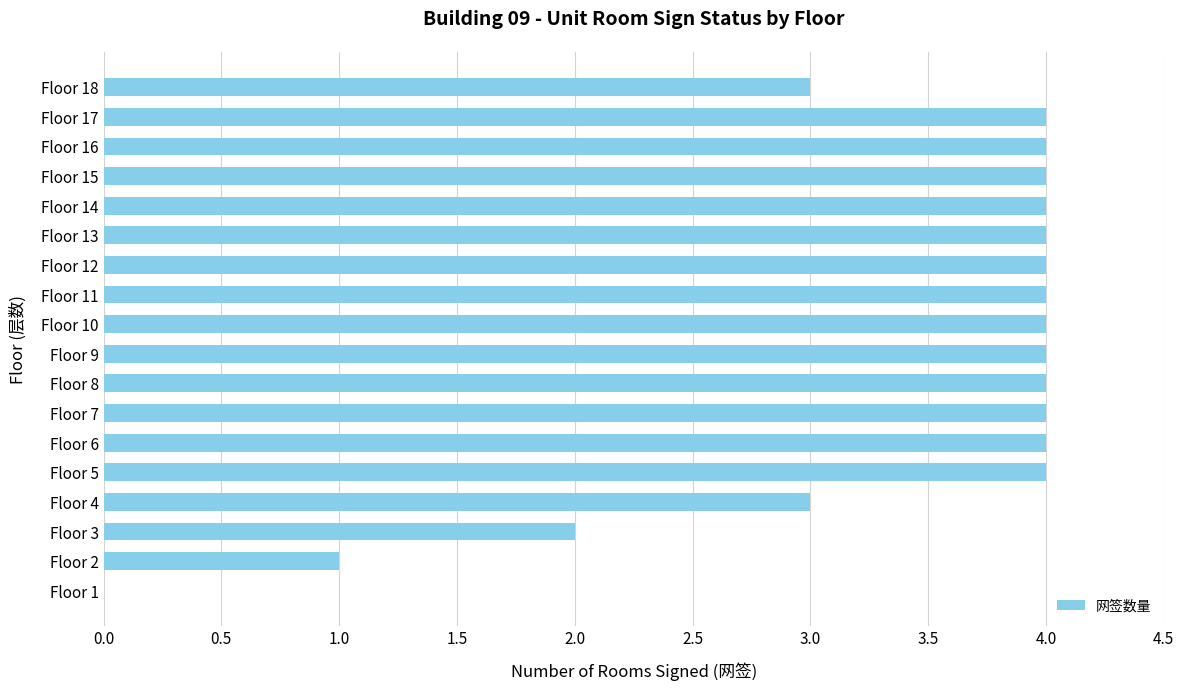

What is the sum of all values?

61